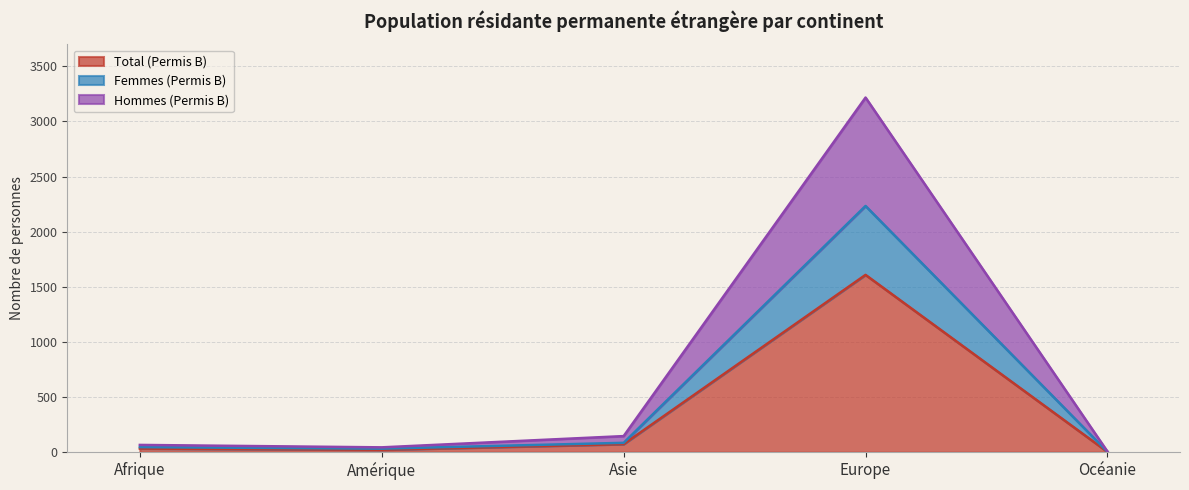

True or false: Femmes (Permis B) and Total (Permis B) intersect in this chart.

False